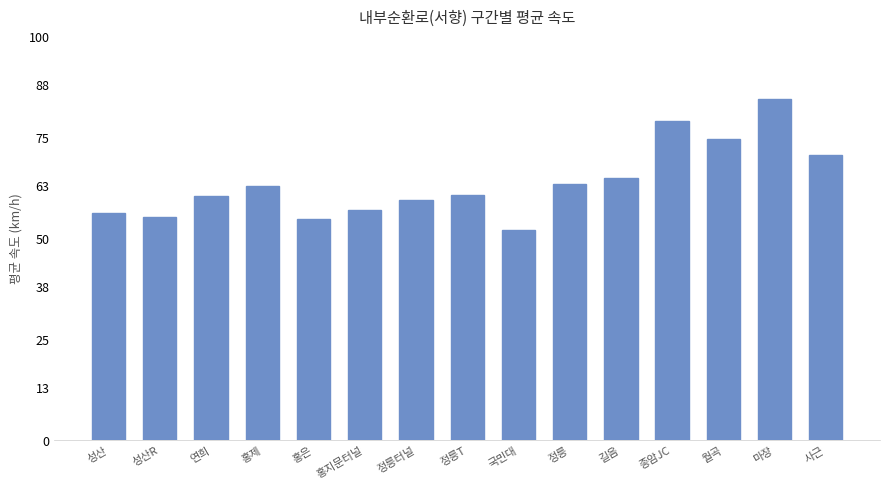

How many distinct data groups are displayed?

1